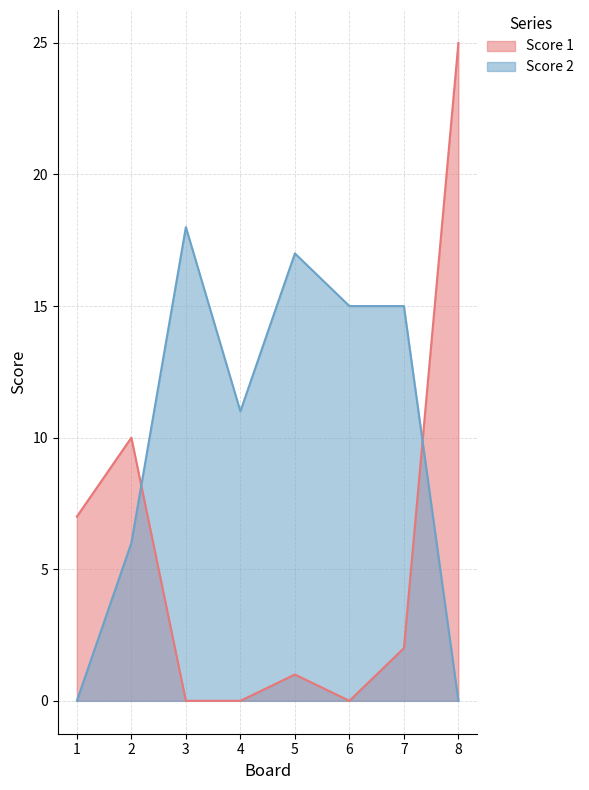

In Score 1, how many points are higher than both neighbors (excluding endpoints)?

2